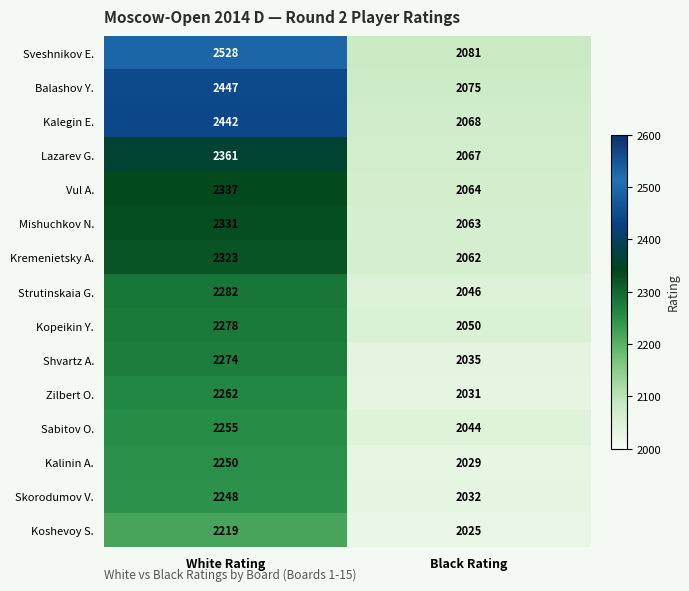

At which category does the chart reach its minimum across all series?

Black Rating